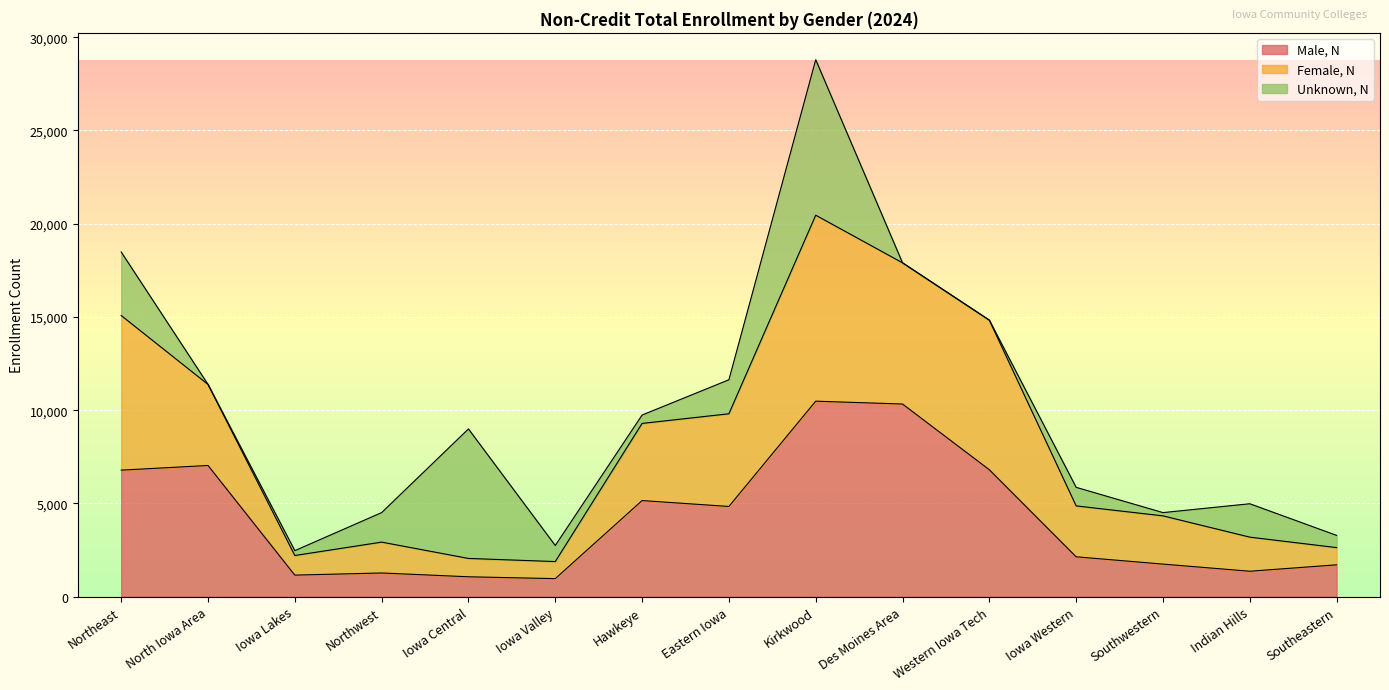

What is the average value of the Male, N series?

4190